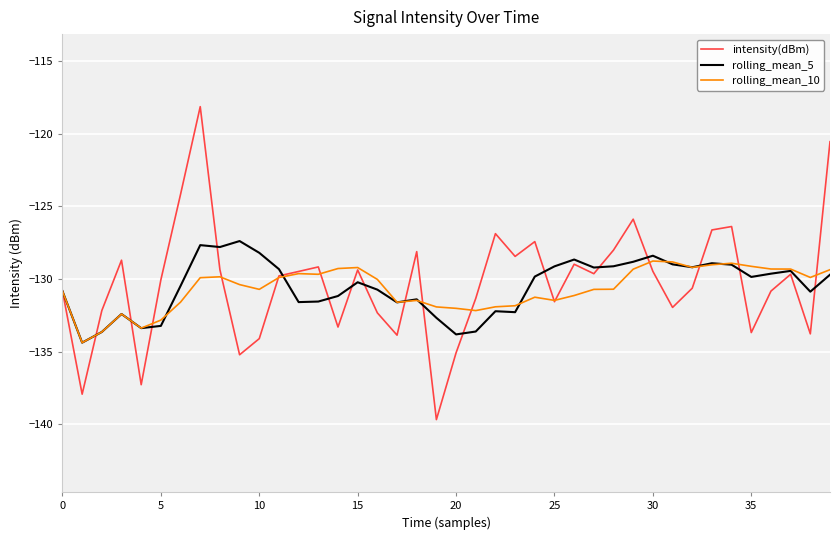

What is the maximum value shown in the chart?

-118.1